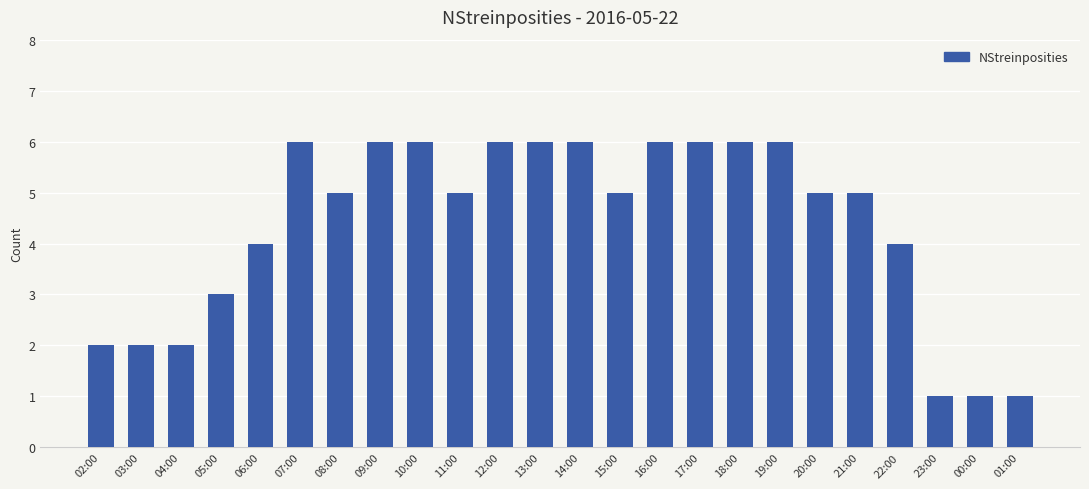

Are the bars horizontal?

No